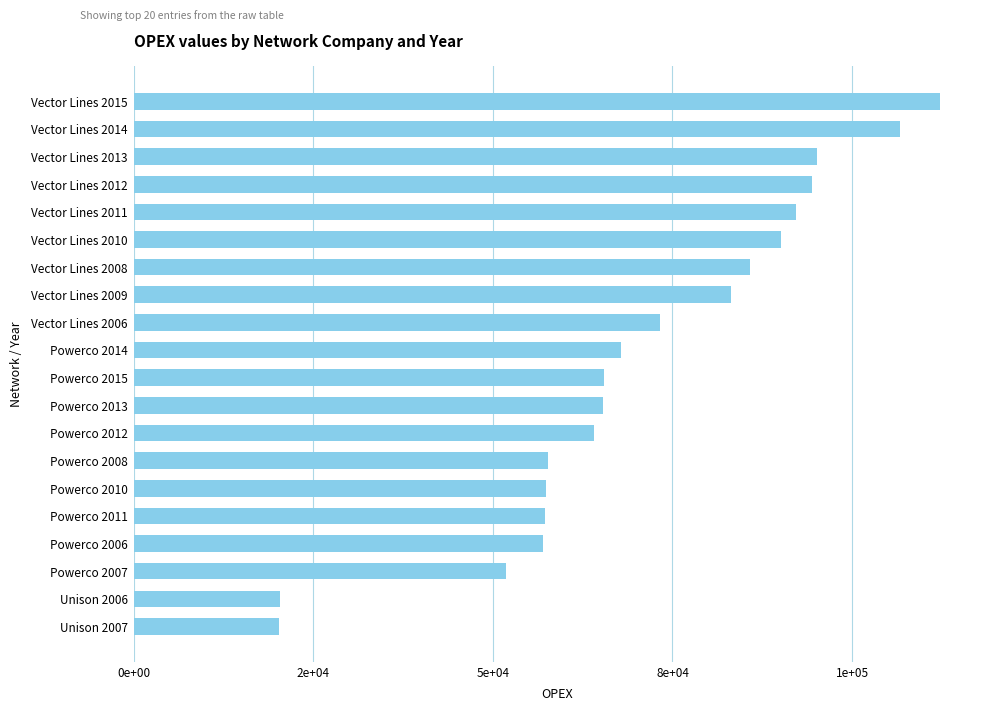

Are the bars grouped side by side (vs. stacked)?

No